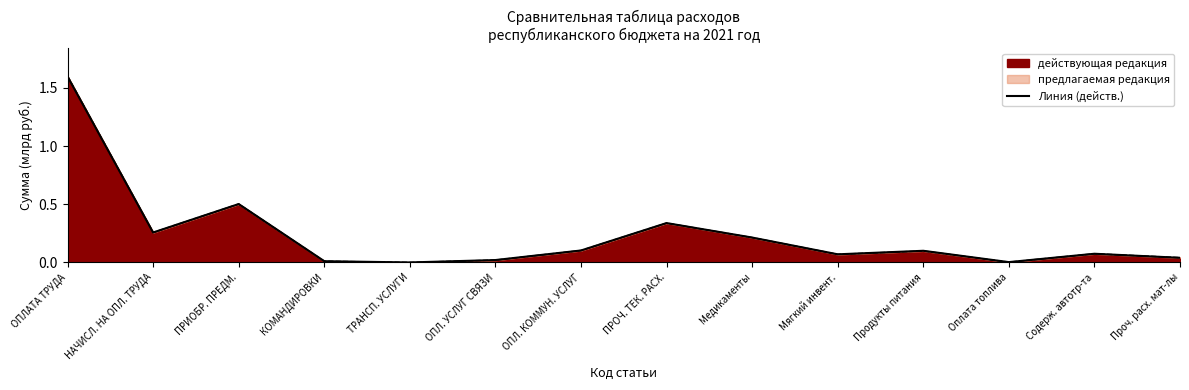

What is the label of the 10th point from the right?

ТРАНСП. УСЛУГИ